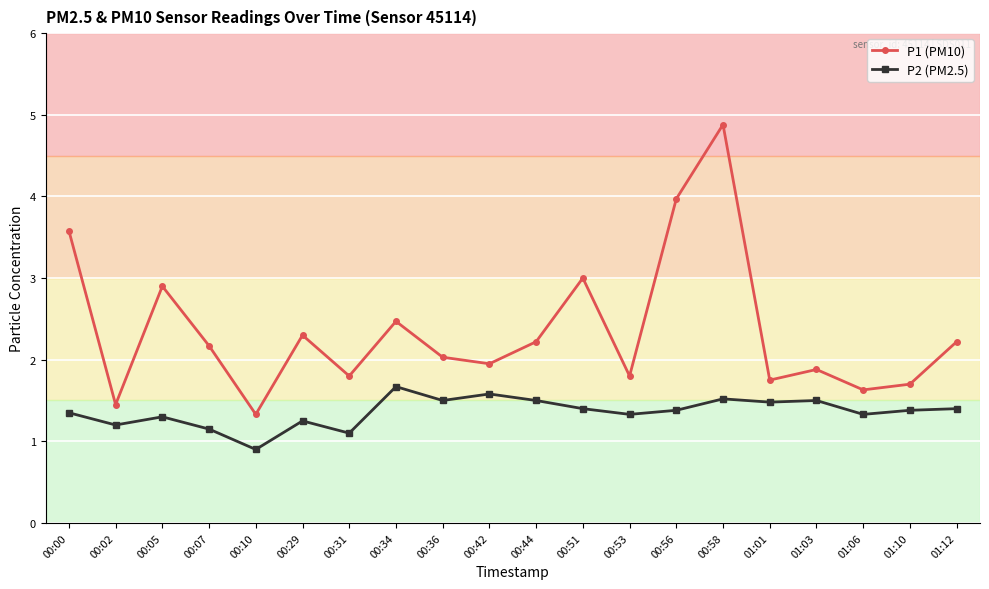

How many lines are shown in the chart?

2